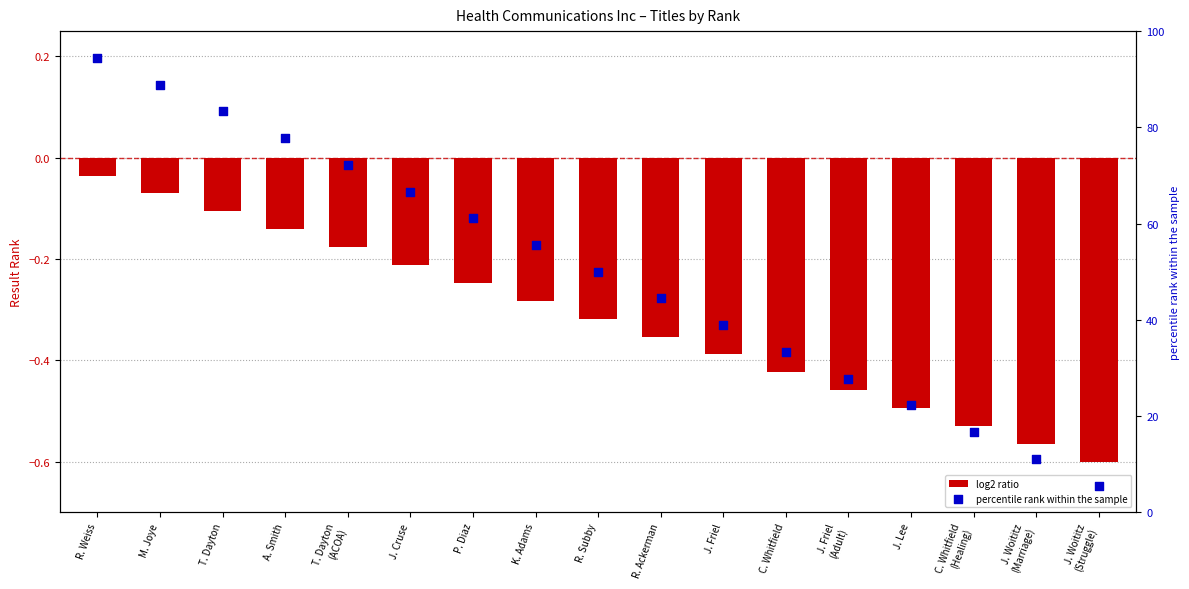

What are all the series names shown in the legend?

log2 ratio, percentile rank within the sample